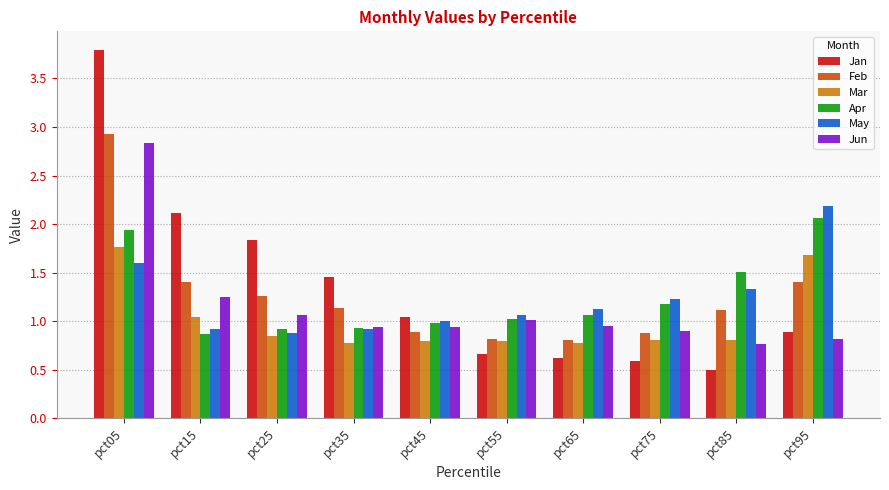

Where does the May series first go above 1?

pct05